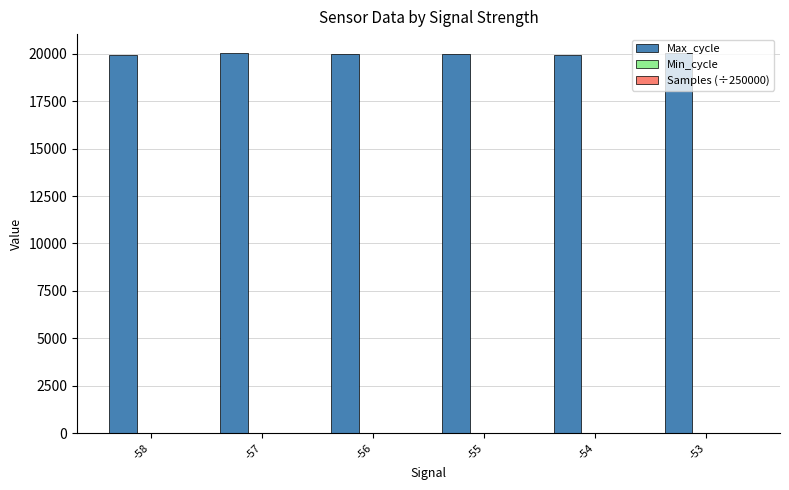

What is the greatest value displayed?

20033.0